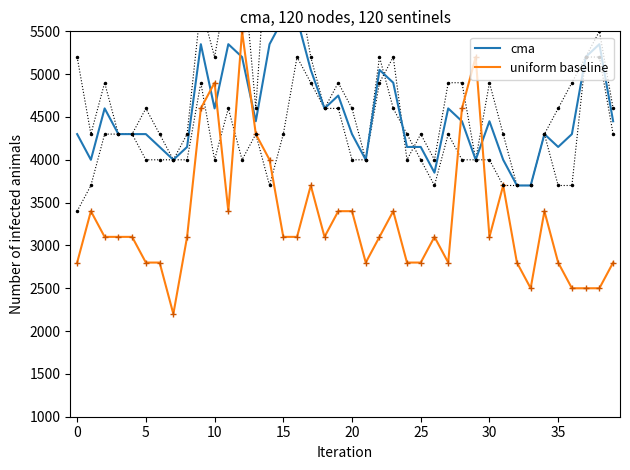

How many interior local peaks does the uniform baseline series have?

9